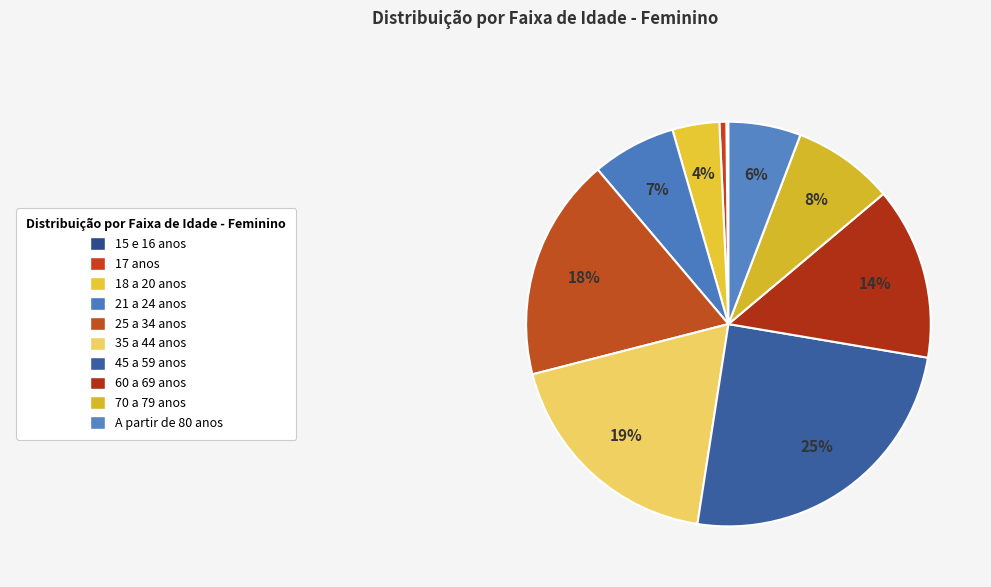

Which slice is the smallest?

15 e 16 anos